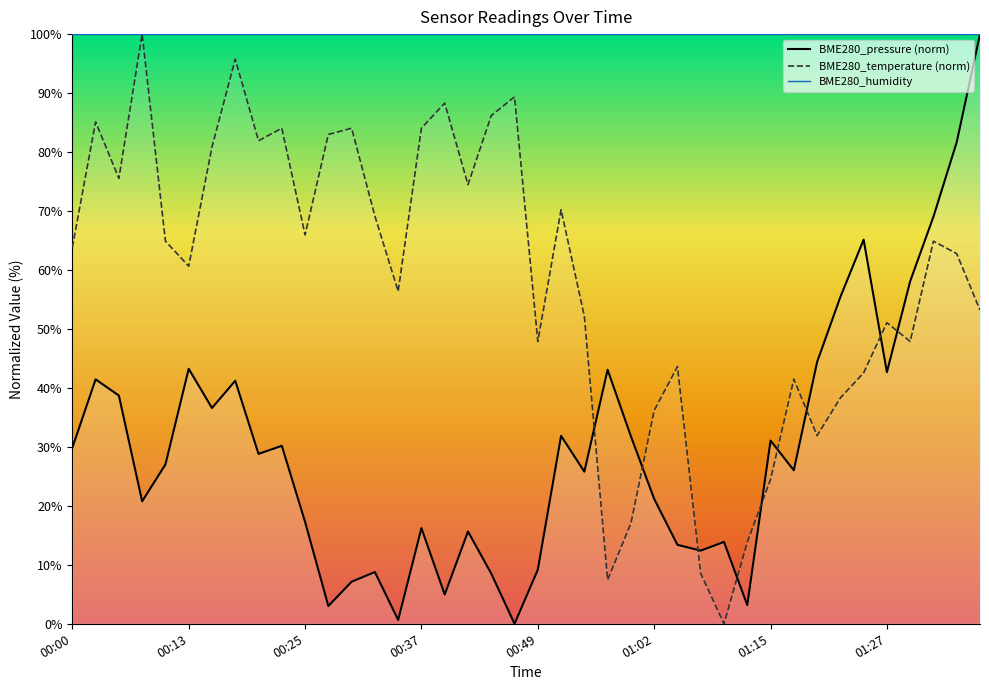

Which category has the lowest value in the BME280_temperature series?

01:10